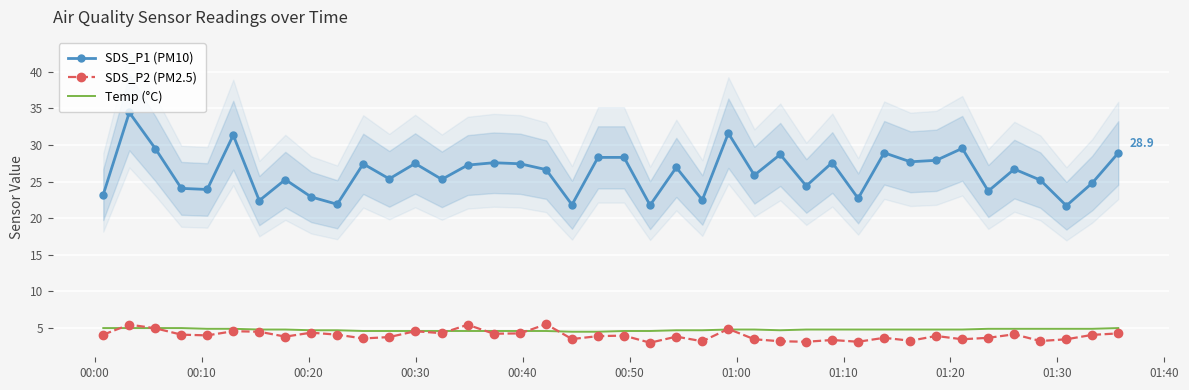

True or false: SDS_P1 (PM10) and SDS_P2 (PM2.5) cross at least once.

False